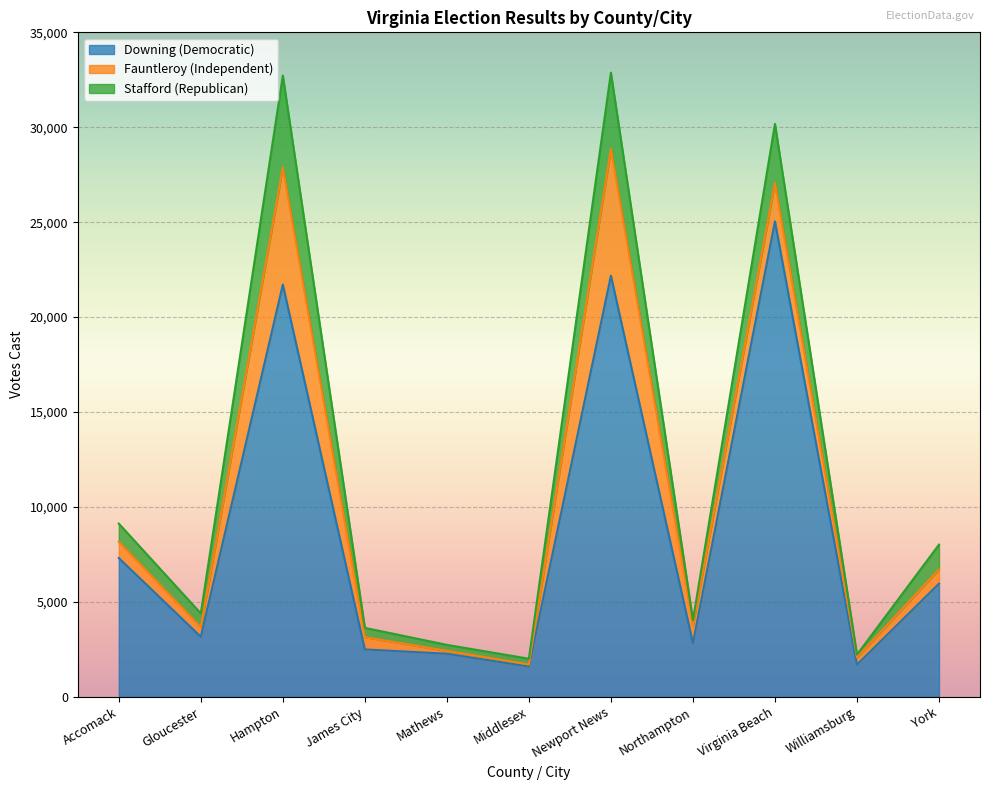

What is the total value across all series at Mathews?

2738